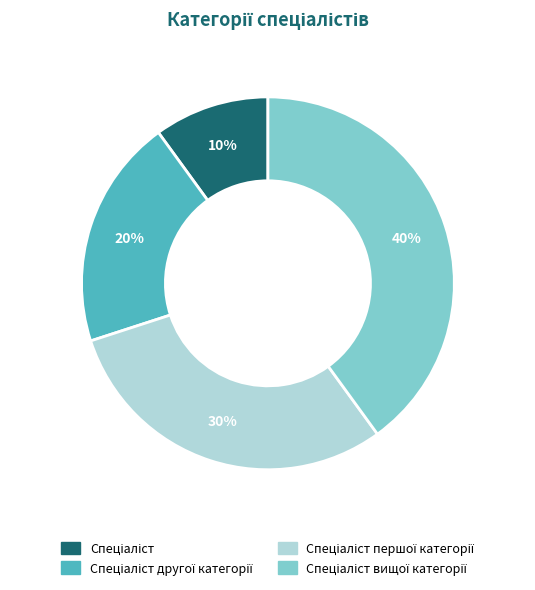

To the nearest percent, what is the difference between the largest and smallest slice percentages?

30%